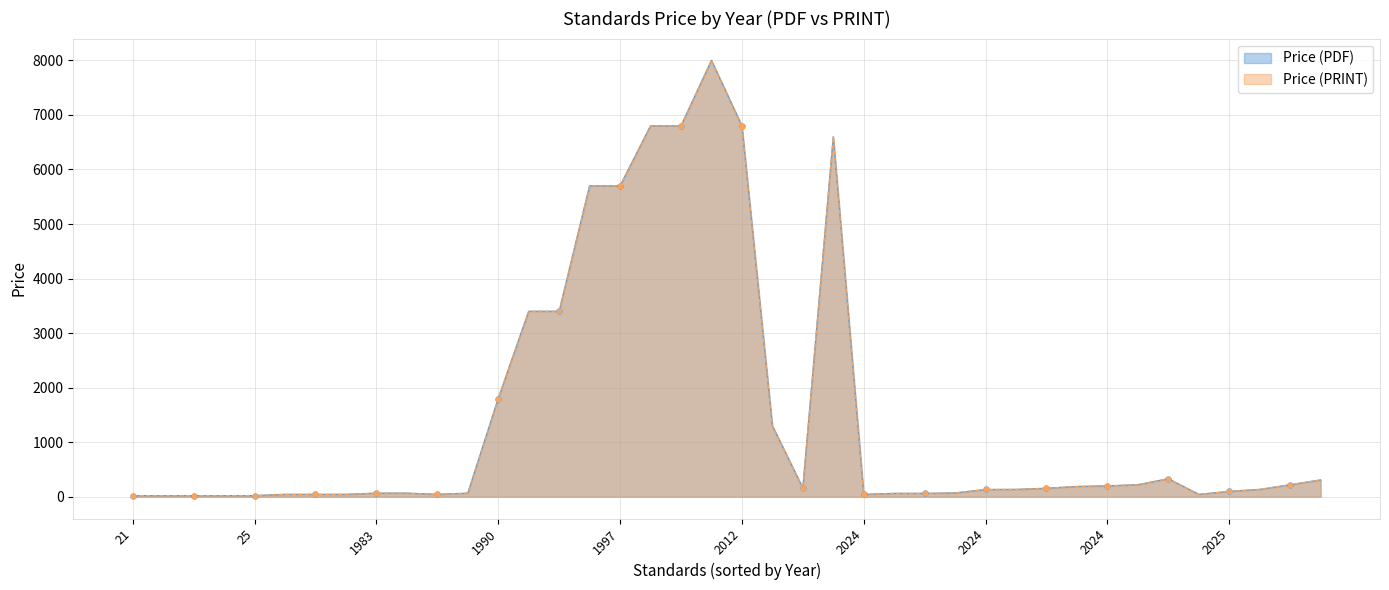

What value does the Price (PRINT) series have at 31?

1800